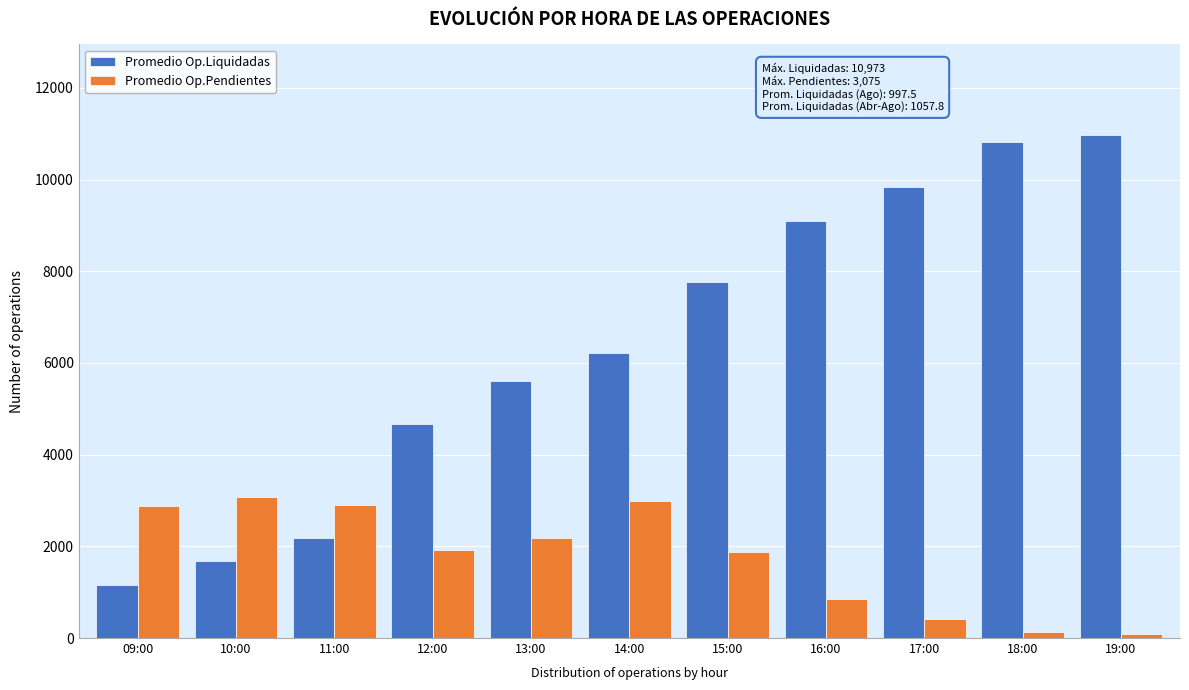

Where is Promedio Op.Liquidadas nearest to the value 6068?

14:00